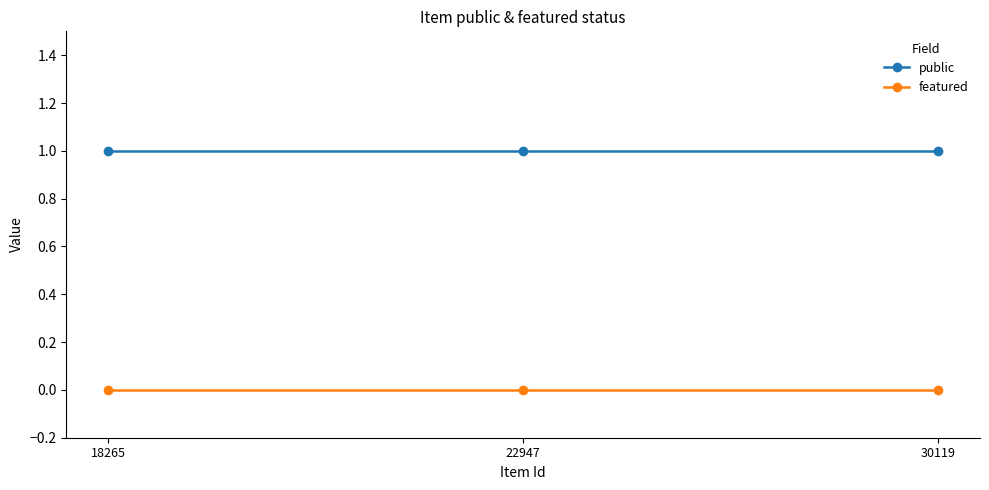

Which series has the largest total across all categories?

public